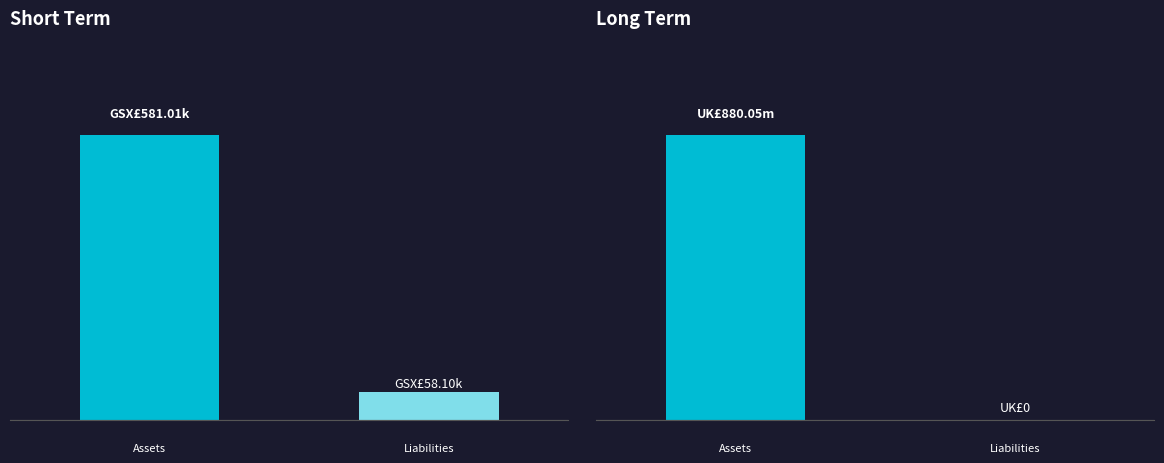

What is the approximate value of order_gsx at 69857815?

581013